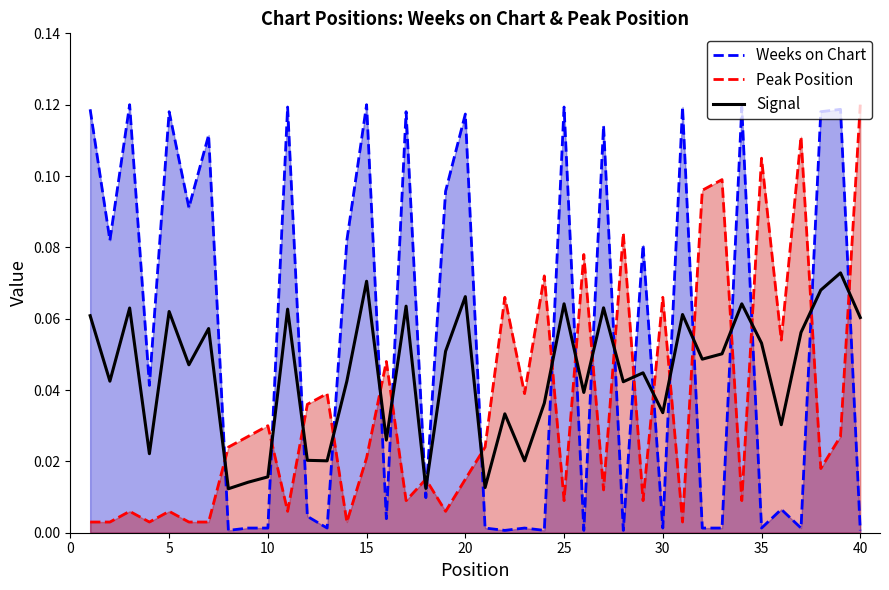

Rank the series by their average value, from highest to lowest.

Weeks on Chart, Signal, Peak Position